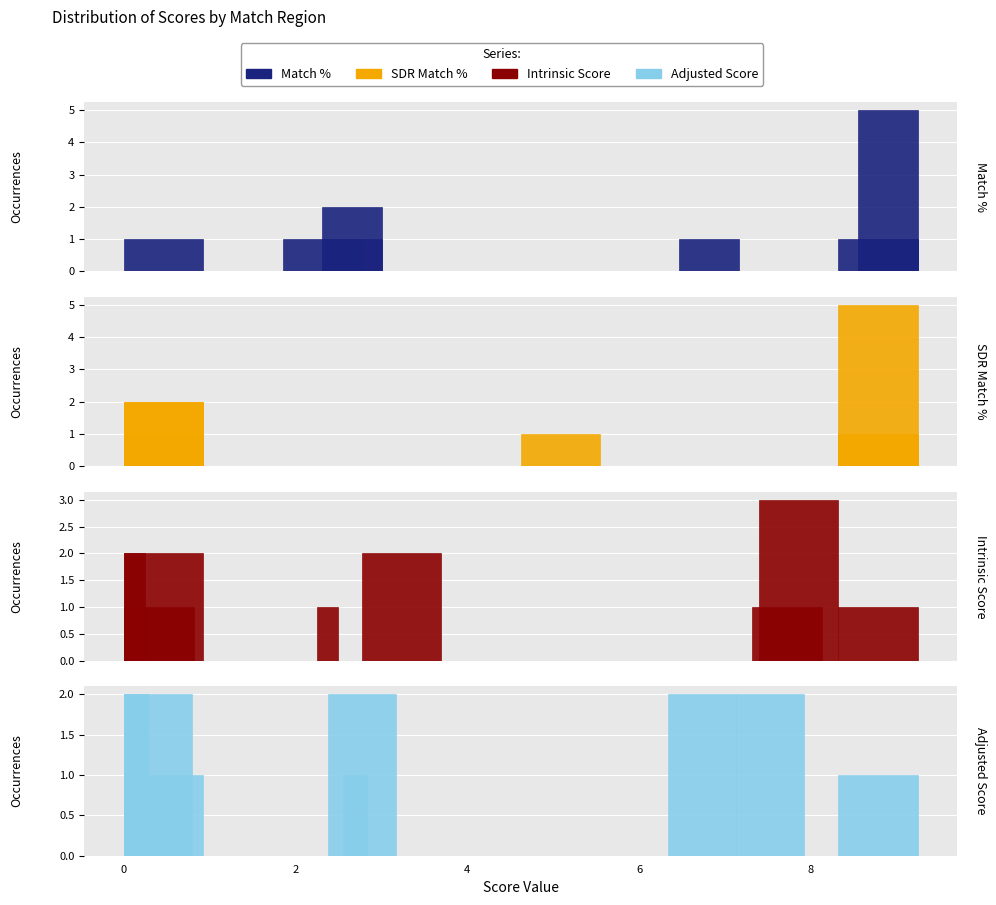

Is the value of SDR Match % at 9 greater than the value of Match % at 6?

Yes